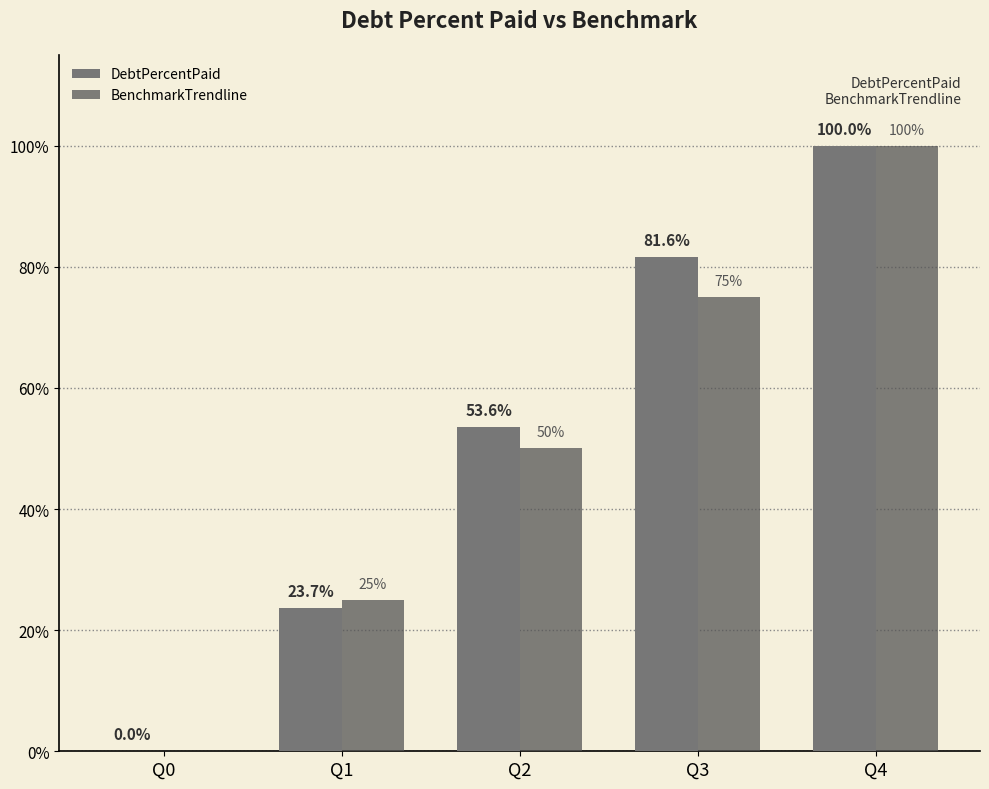

The value of DebtPercentPaid at Q4 is 66.0. True or false?

False